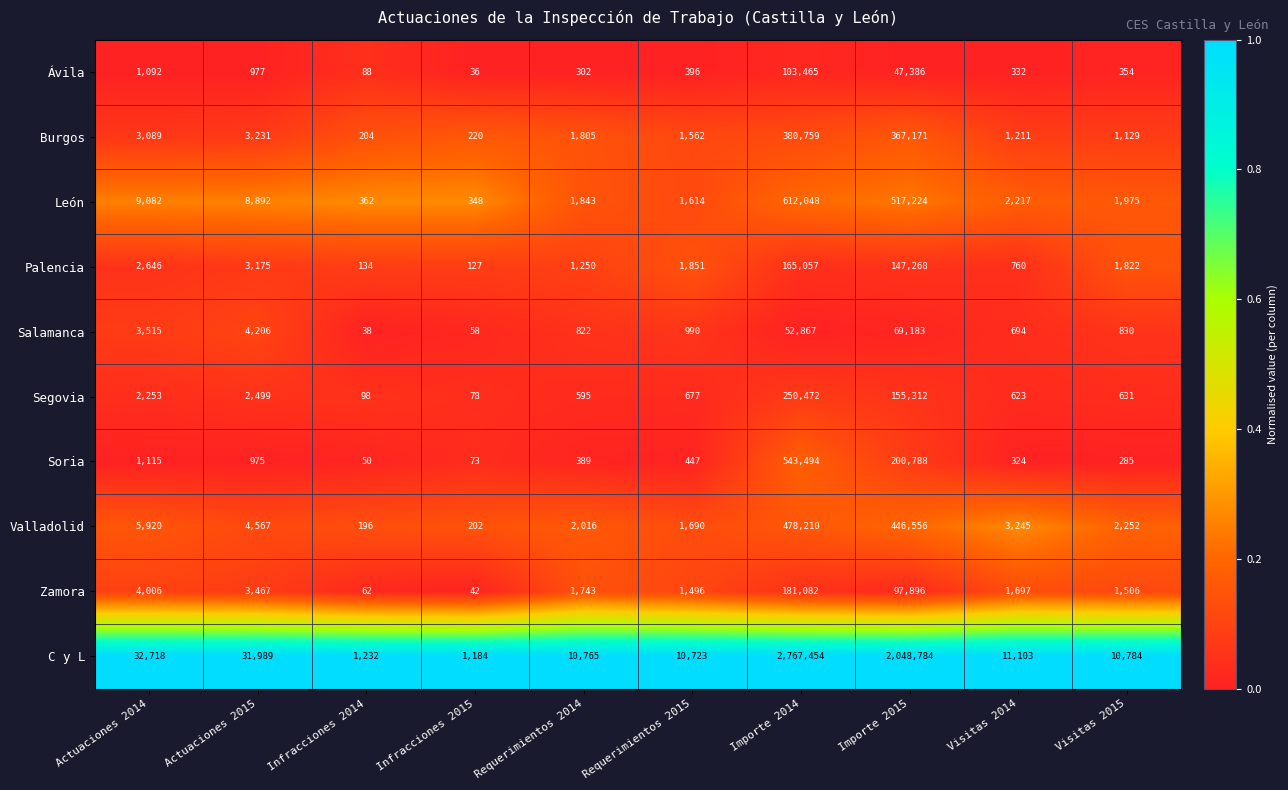

At which category does the chart reach its minimum across all series?

Infracciones 2015